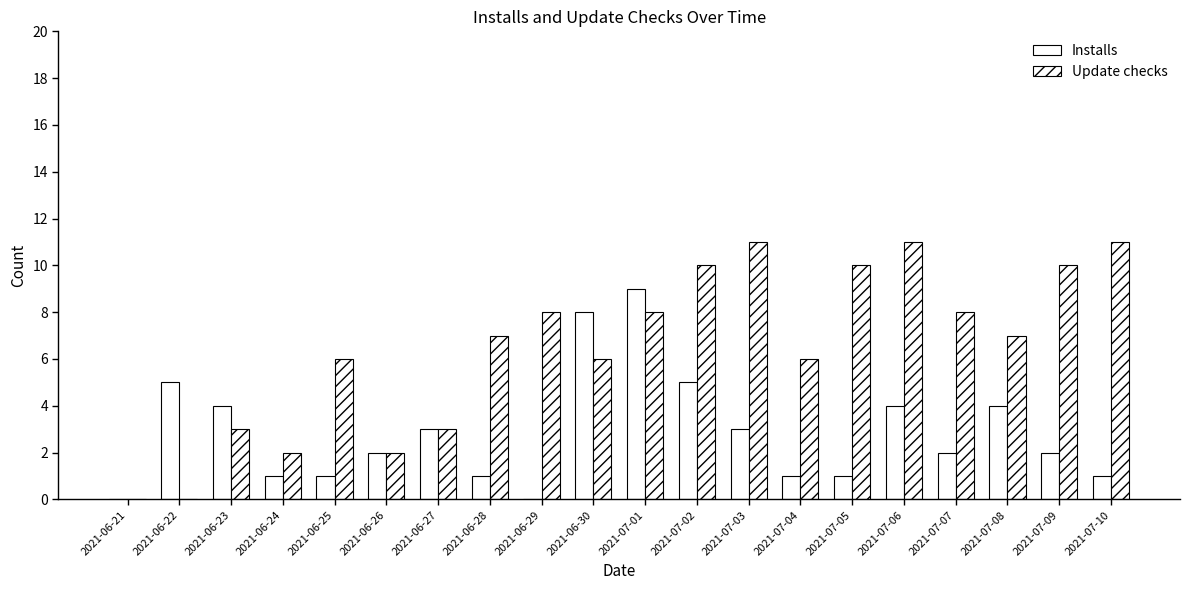

Does the chart contain stacked bars?

No